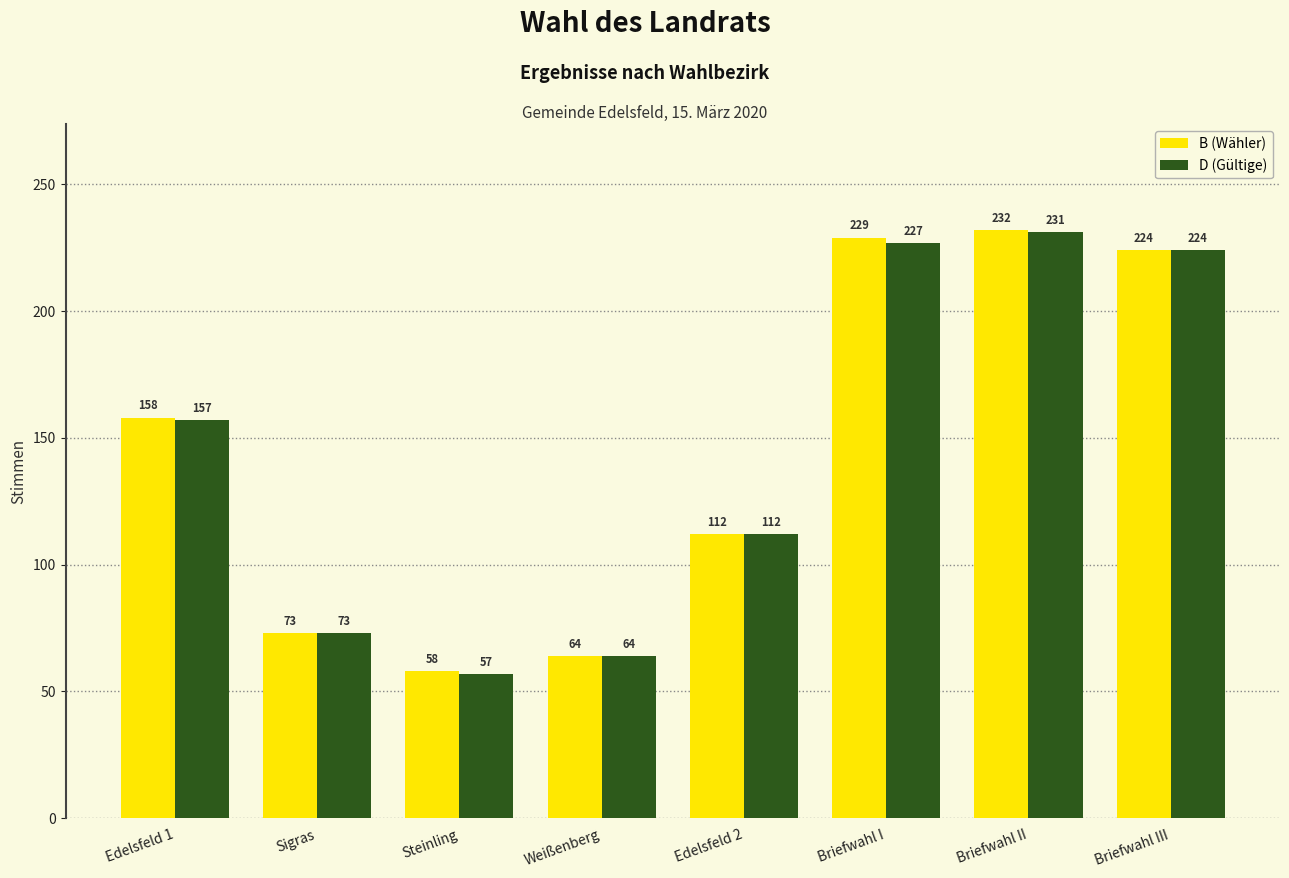

Which series has the largest total across all categories?

B (Wähler)